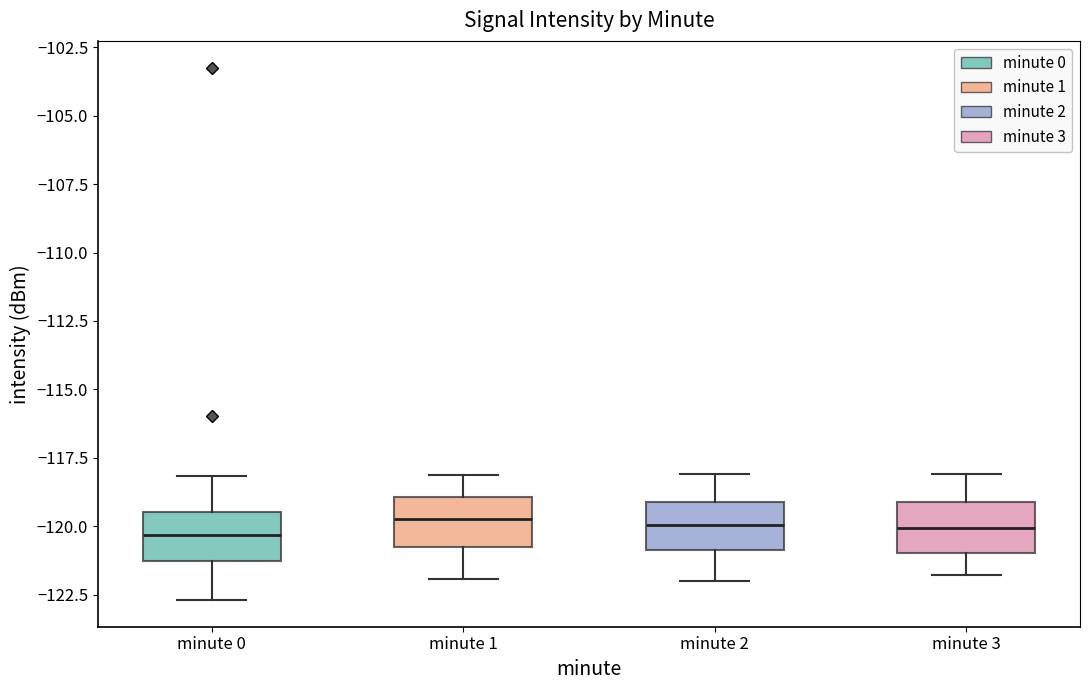

Reading left to right, read every box against the y-axis: the position of its median line, the range the box covers, and the ends of its whiskers. The values are not printed on the chart, so give them approximately, as read against the axis.

minute 0: median -120.5, box -121.5 to -119.5, whiskers -122.5 to -118.0
minute 1: median -119.5, box -120.5 to -119.0, whiskers -122.0 to -118.0
minute 2: median -120.0, box -121.0 to -119.0, whiskers -122.0 to -118.0
minute 3: median -120.0, box -121.0 to -119.0, whiskers -122.0 to -118.0